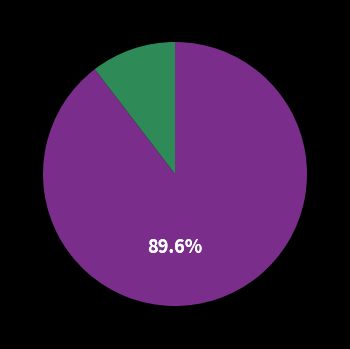

Is there a majority slice in this chart?

Yes